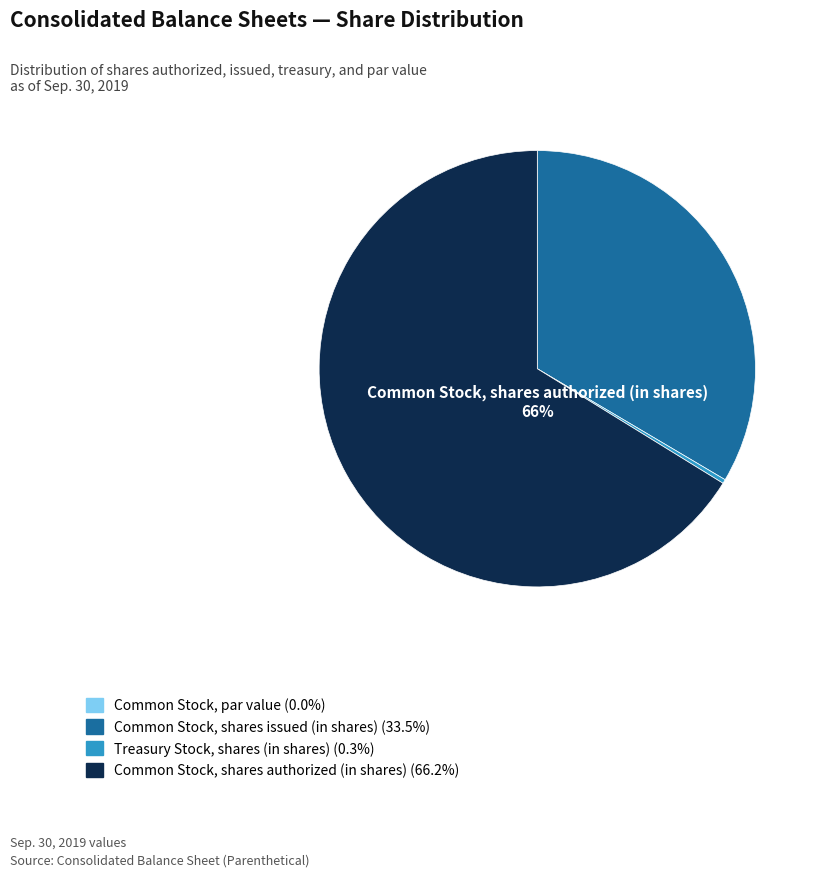

What is the ratio of the value at Common Stock, shares authorized (in shares) to the value at Treasury Stock, shares (in shares)?

218.6